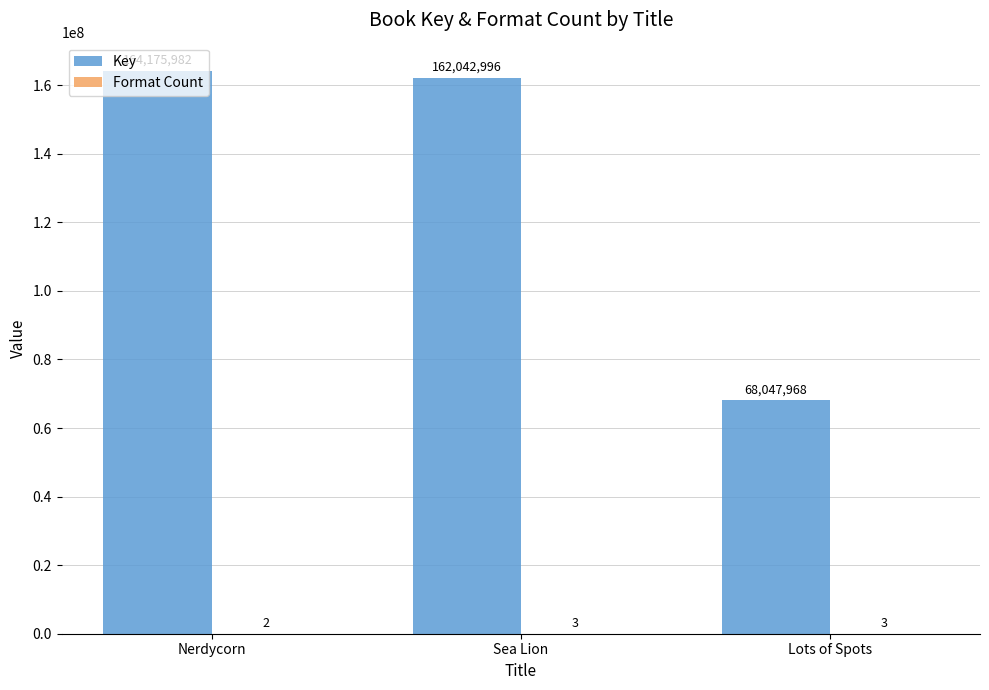

How many distinct data groups are displayed?

2